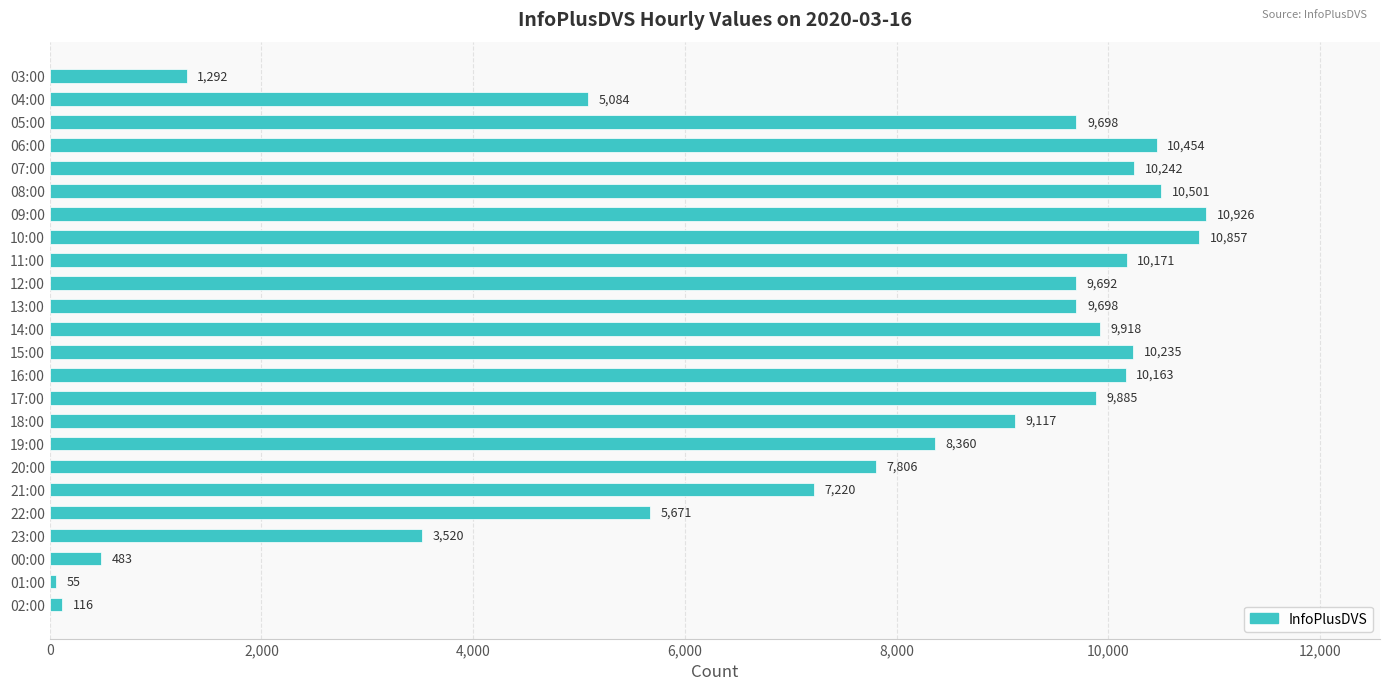

The chart shows a value of 9117 at 18:00. True or false?

True